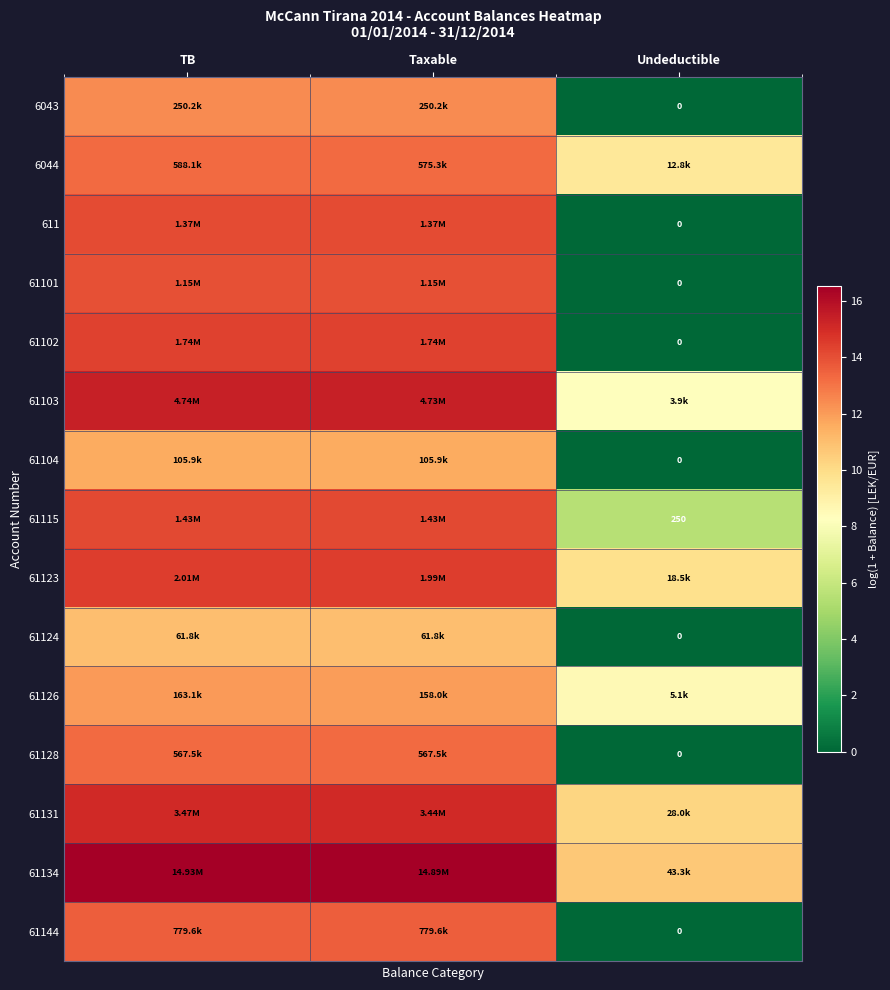

What is the greatest value displayed?

16.5